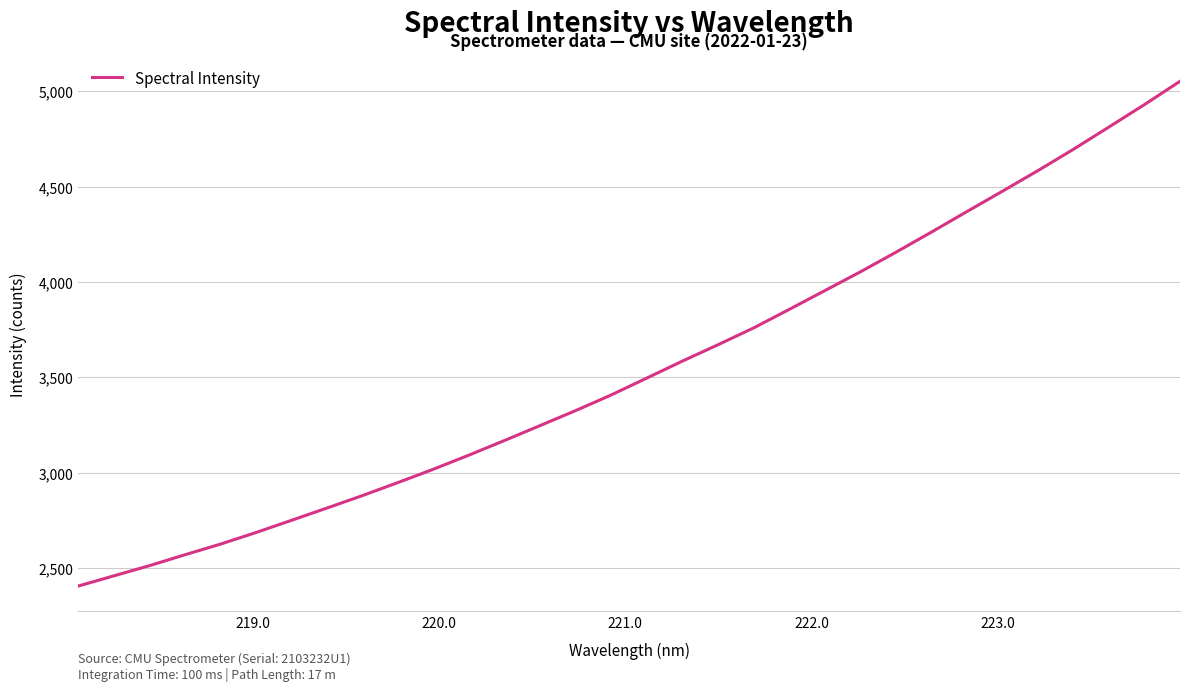

What is the minimum value shown in the chart?

2405.7